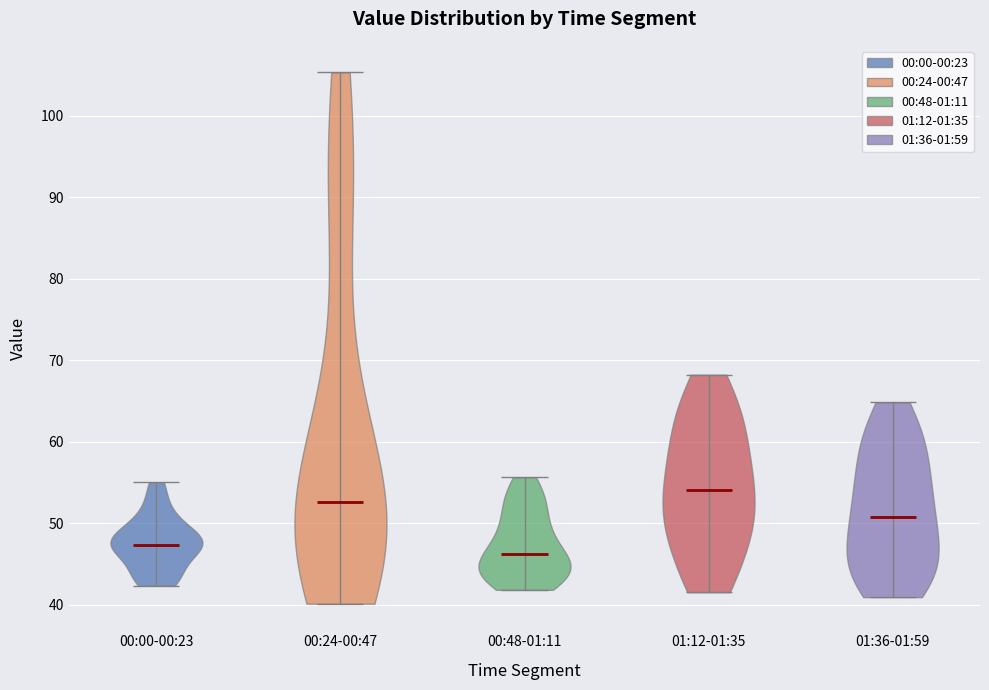

What is the lowest point the violin for 00:00-00:23 reaches on the y-axis? The values are not printed on the chart, so give them approximately, as read against the axis.

42